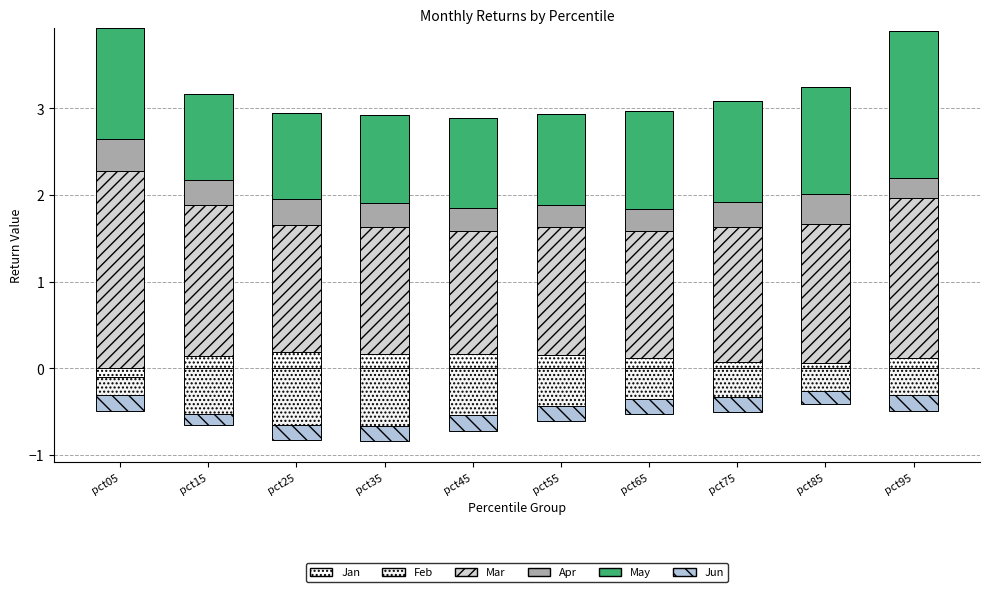

How many groups of bars are there?

10